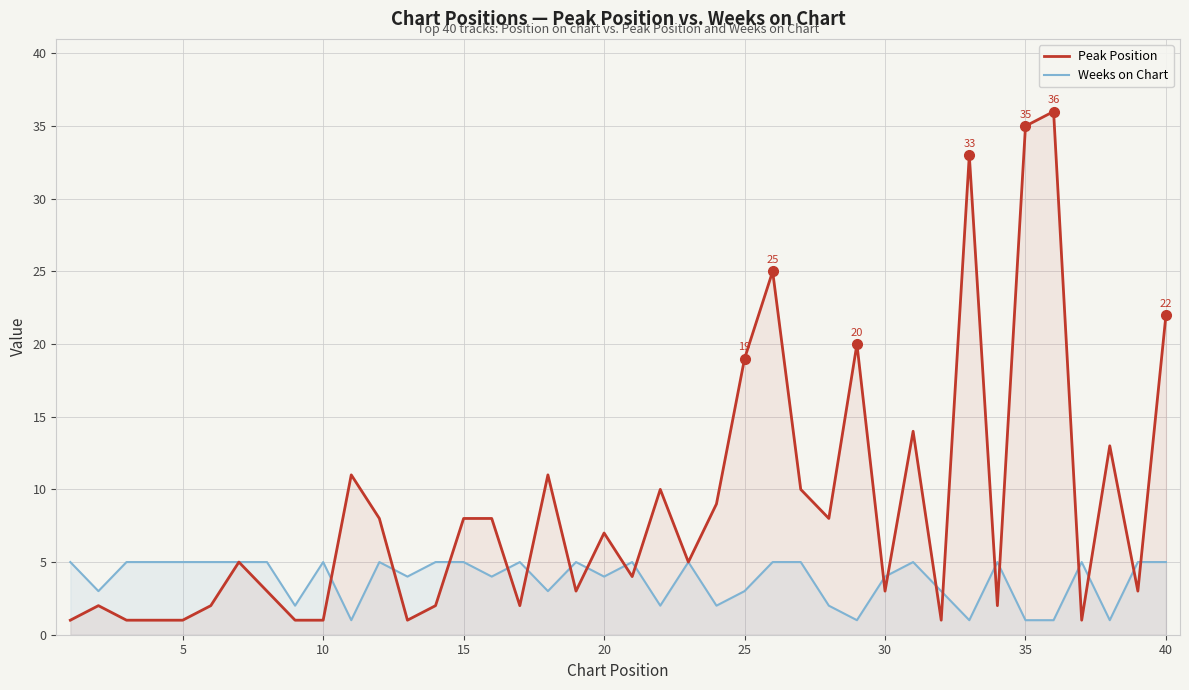

Count the number of categories in the chart.

40